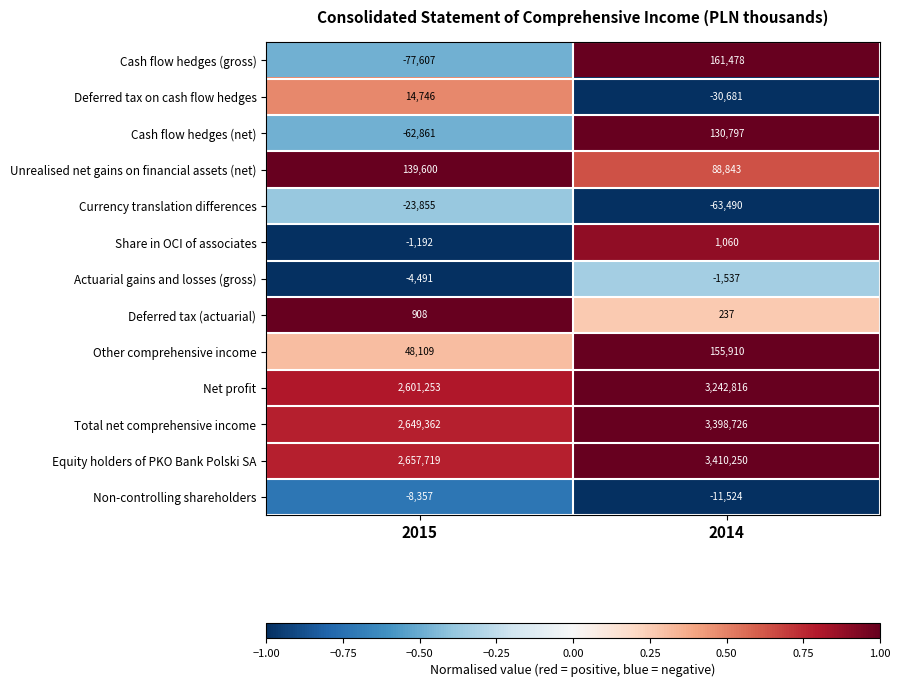

What is the minimum value shown in the chart?

-77607